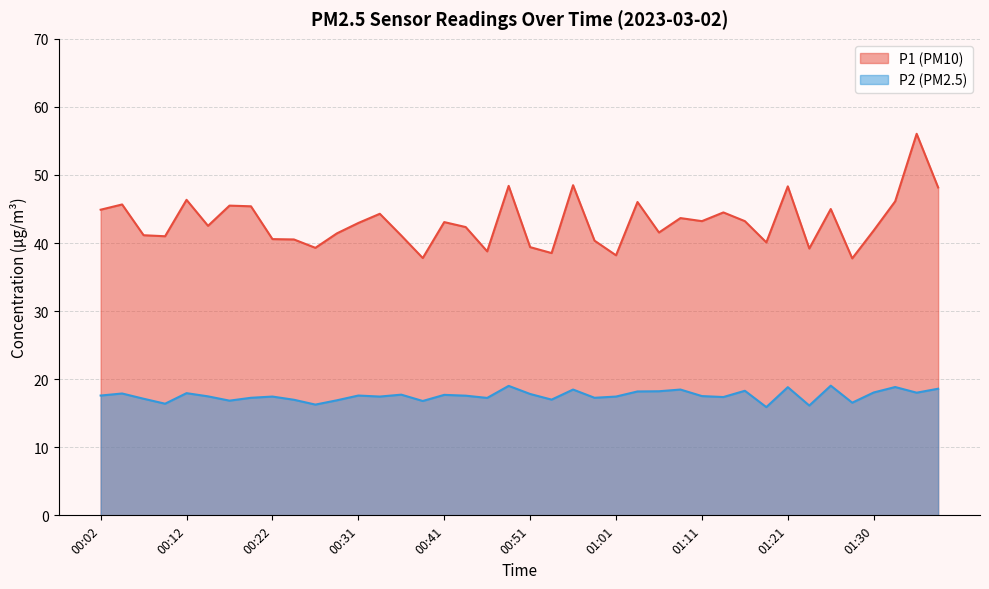

What is the spread (max minus min) of values at 00:49?

29.4